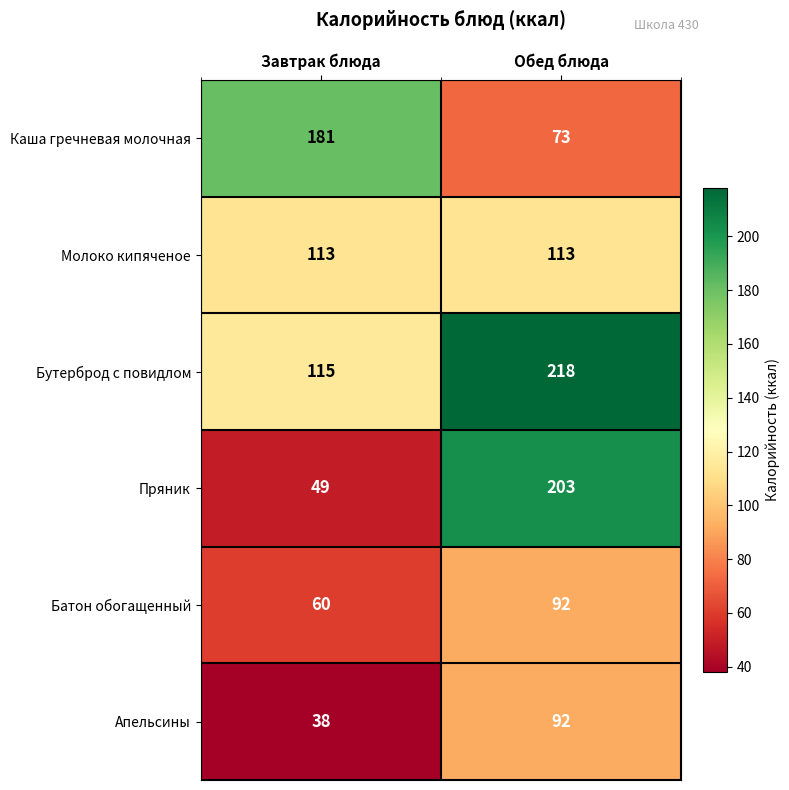

What is the difference between the maximum and minimum values in the Батон обогащенный series?

32